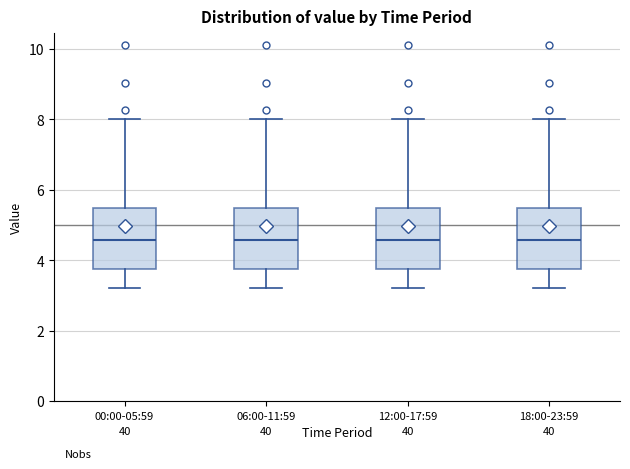

Reading left to right, transcribe this box plot: for each box, give where its median line is, the range the box spans, and where its two whiskers end, as read against the y-axis. The values are not printed on the chart, so give them approximately, as read against the axis.

00:00-05:59: median 4.6, box 3.8 to 5.4, whiskers 3.2 to 8.0
06:00-11:59: median 4.6, box 3.8 to 5.4, whiskers 3.2 to 8.0
12:00-17:59: median 4.6, box 3.8 to 5.4, whiskers 3.2 to 8.0
18:00-23:59: median 4.6, box 3.8 to 5.4, whiskers 3.2 to 8.0